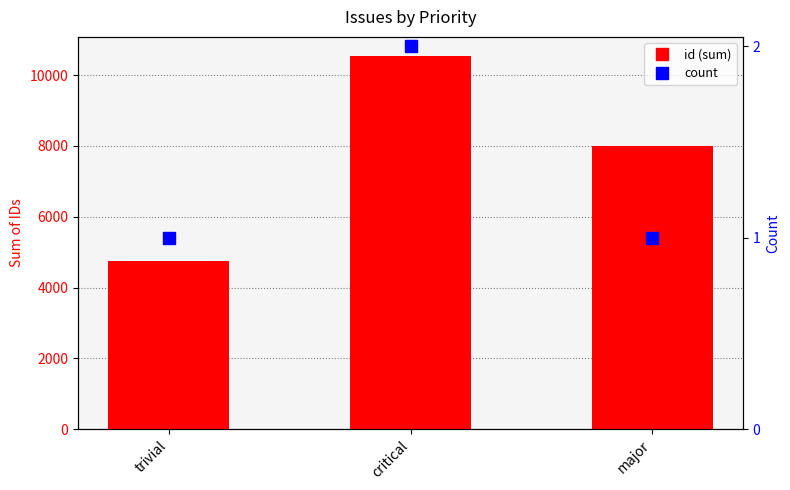

The count series shows 1 at trivial. True or false?

True